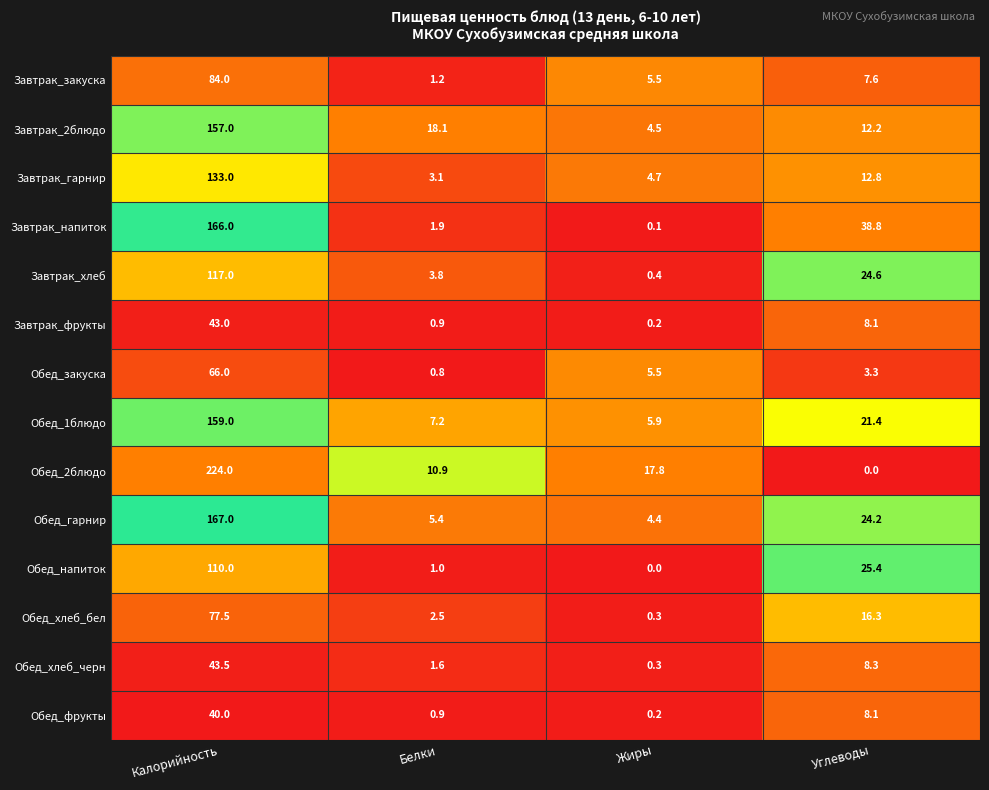

Rank the series by their maximum value, from lowest to highest.

Обед_фрукты, Завтрак_фрукты, Обед_хлеб_черн, Обед_закуска, Обед_хлеб_бел, Завтрак_закуска, Обед_напиток, Завтрак_хлеб, Завтрак_гарнир, Завтрак_2блюдо, Обед_1блюдо, Завтрак_напиток, Обед_гарнир, Обед_2блюдо